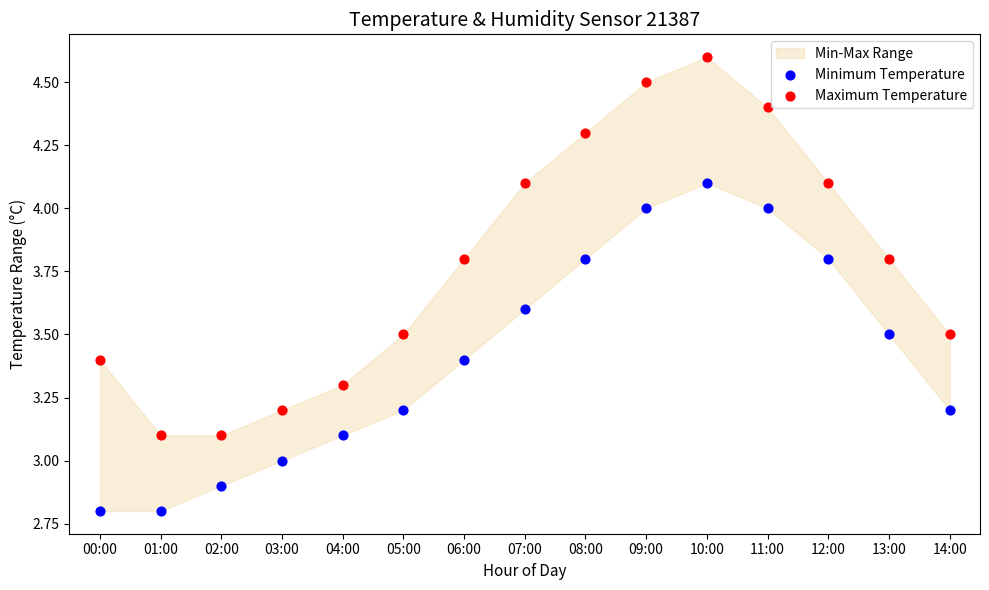

Which series has the largest Y range (max minus min)?

Maximum Temperature